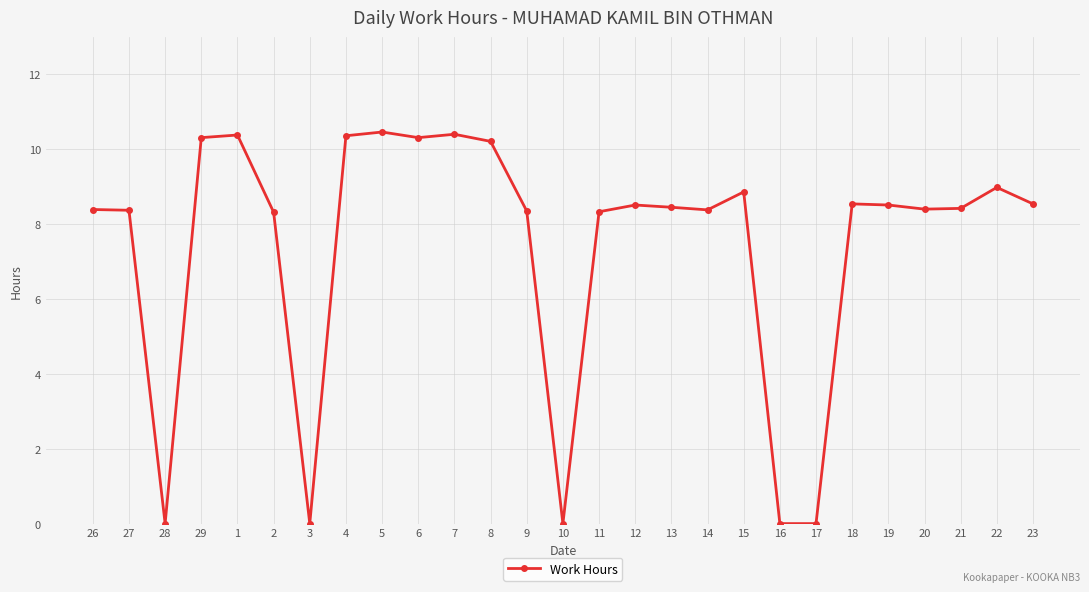

How many values are below 8?

5